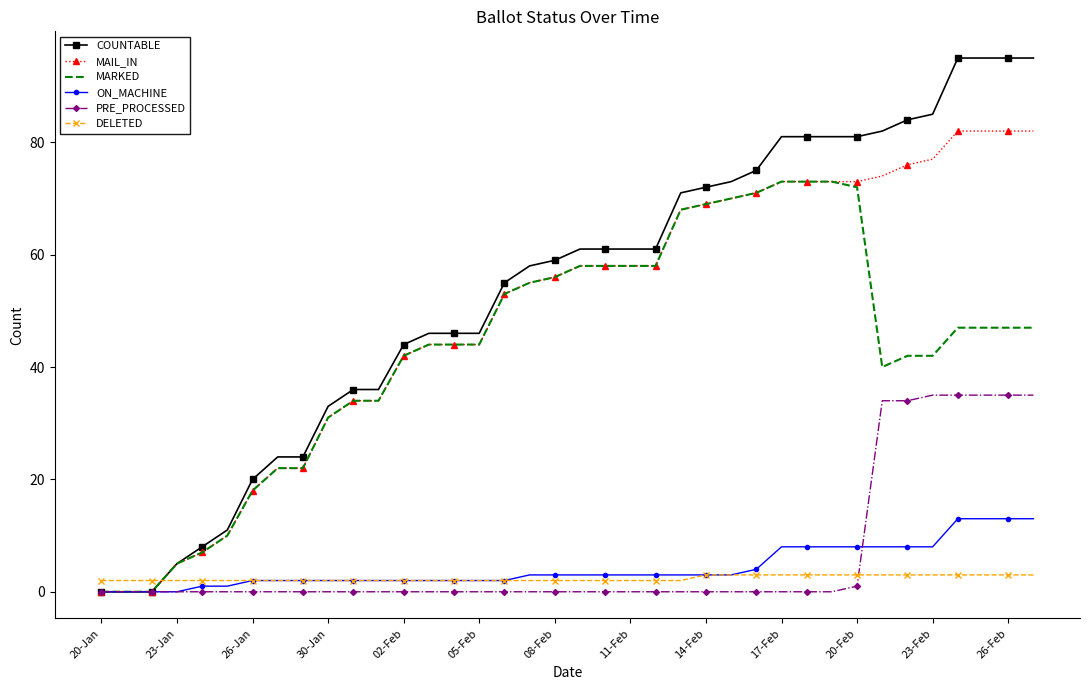

What is the greatest value displayed?

95